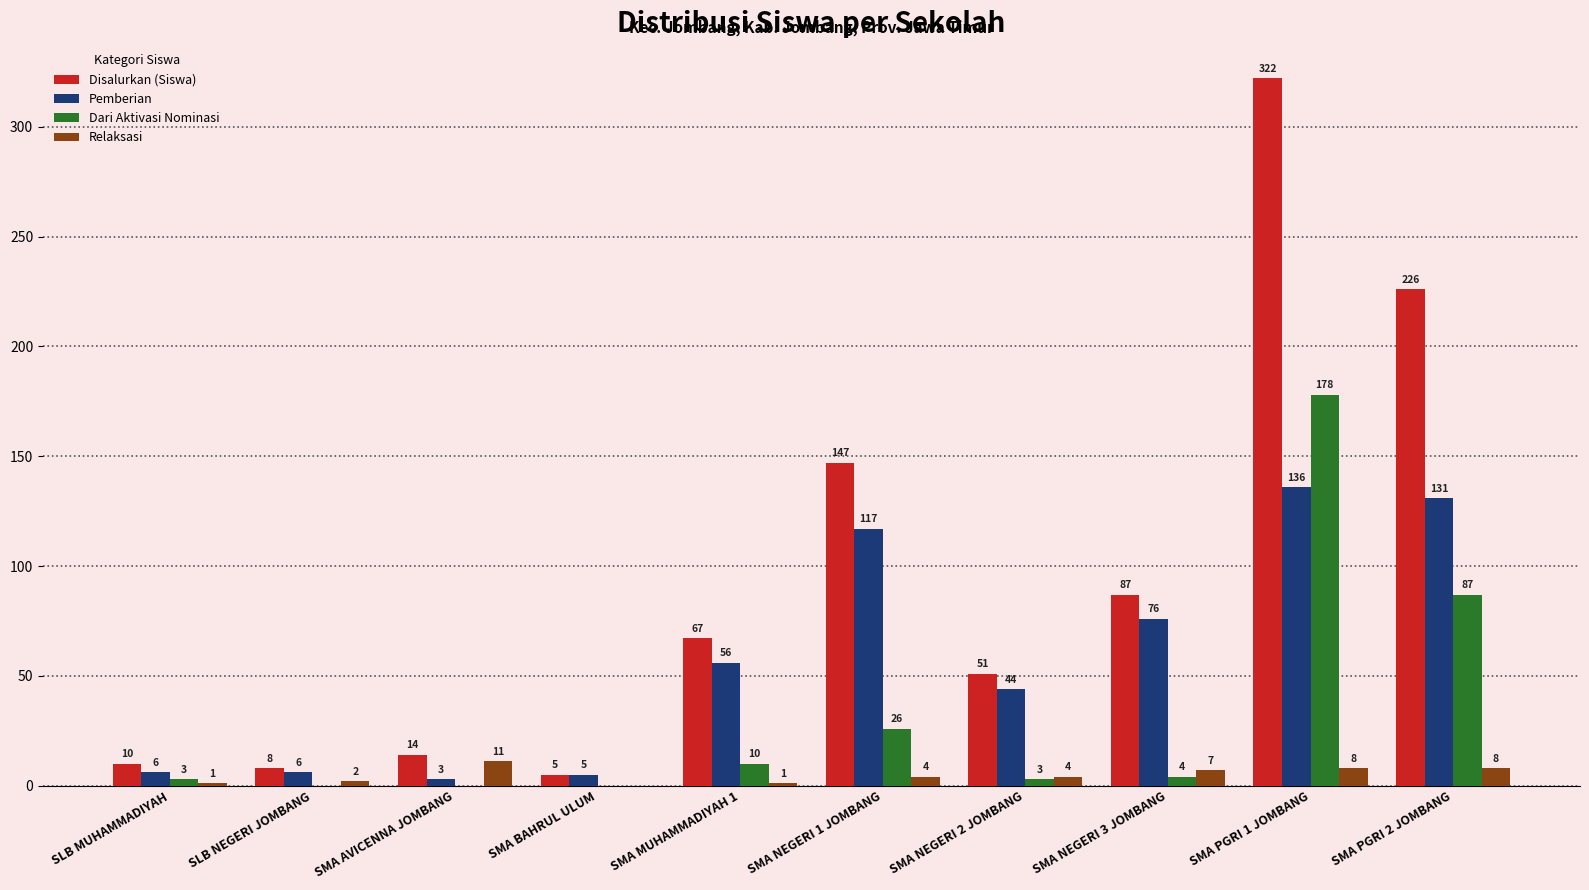

At which category is the sum across all series the highest?

SMA PGRI 1 JOMBANG